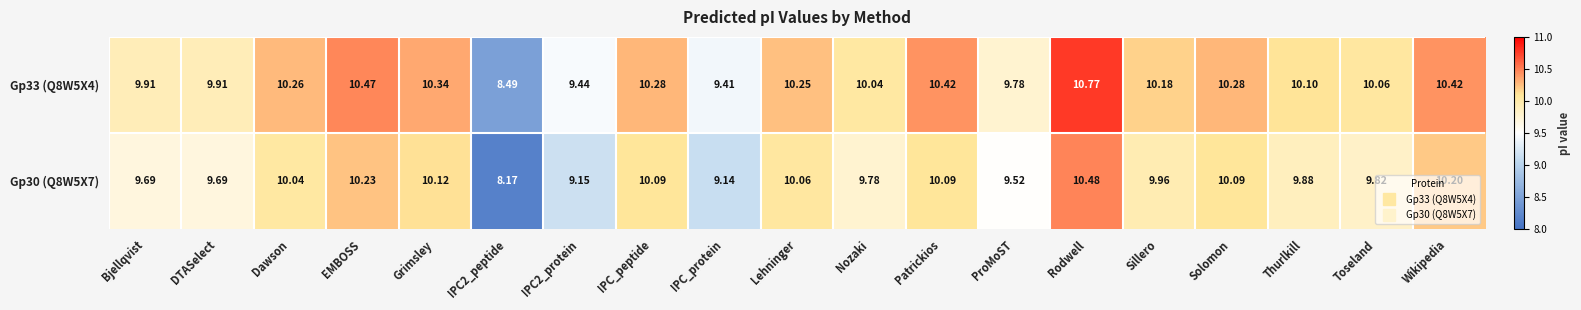

Which label corresponds to the largest value in the chart?

Rodwell